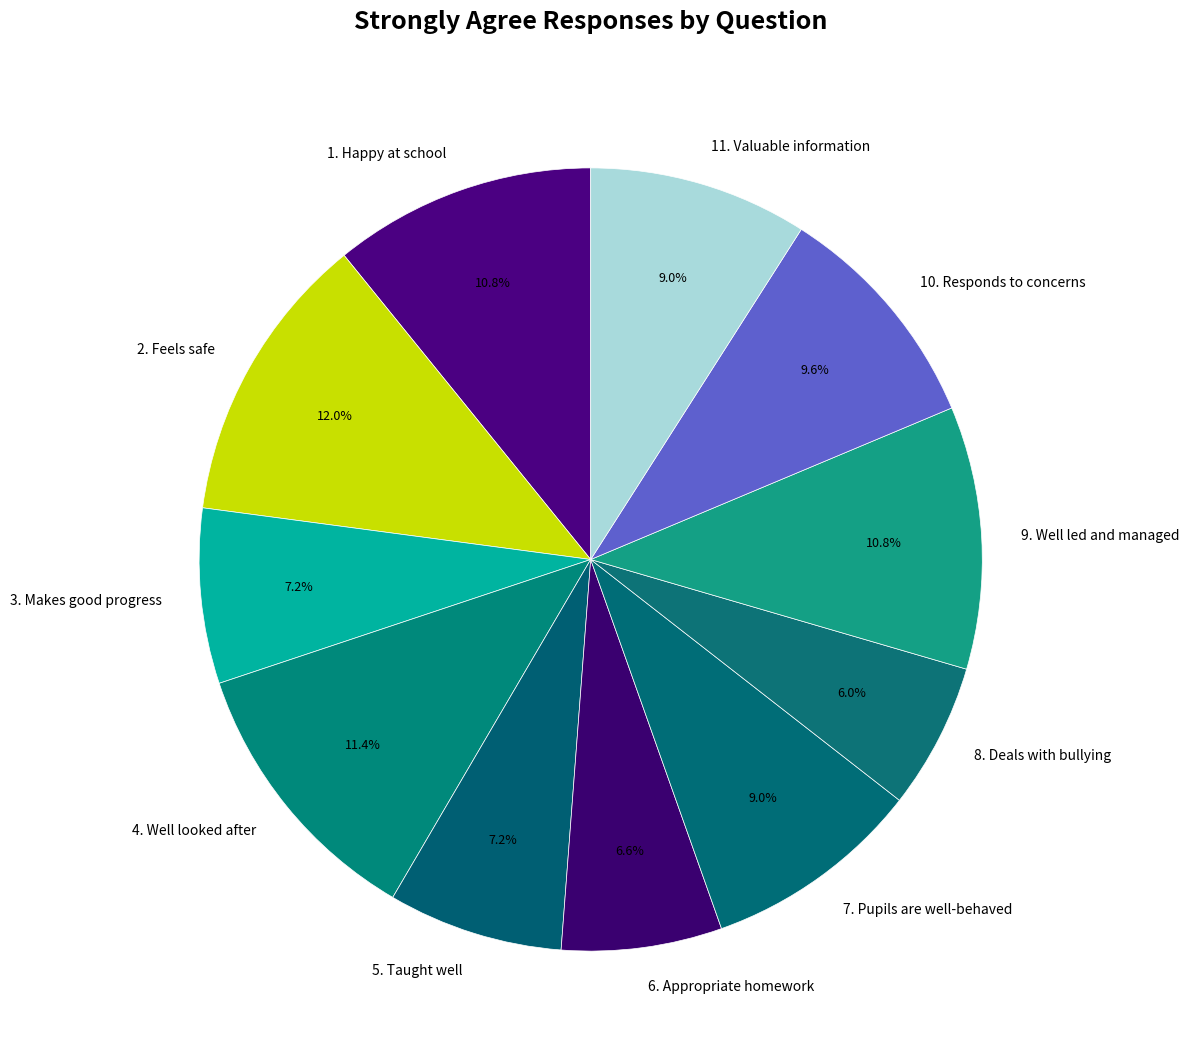

Approximately how many times larger is the value at 1. Happy at school compared to 3. Makes good progress?

1.5